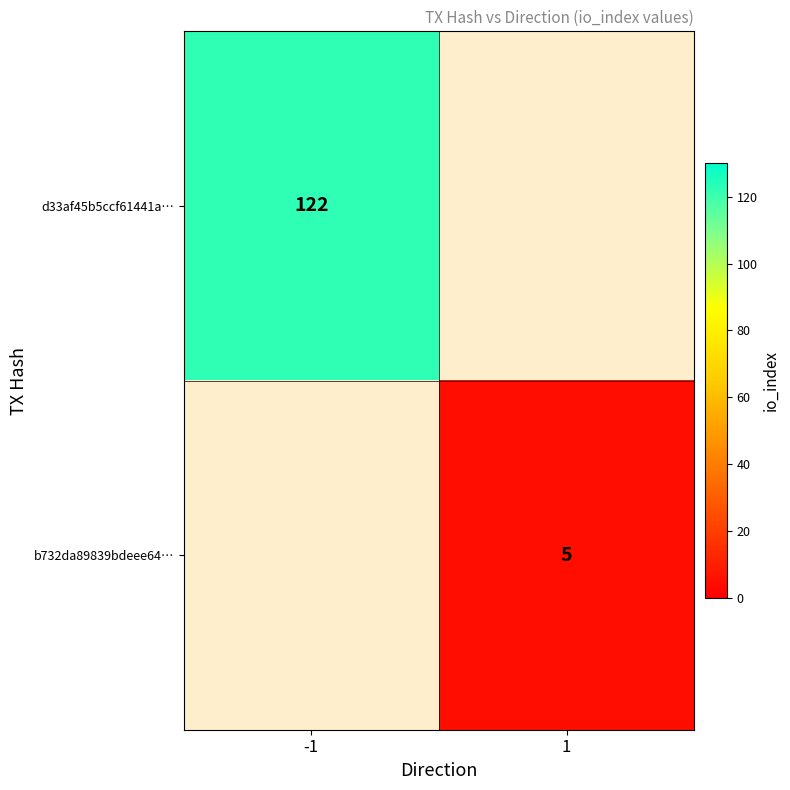

Is it true that b732da89839bdeee64… equals 1 at 1?

False